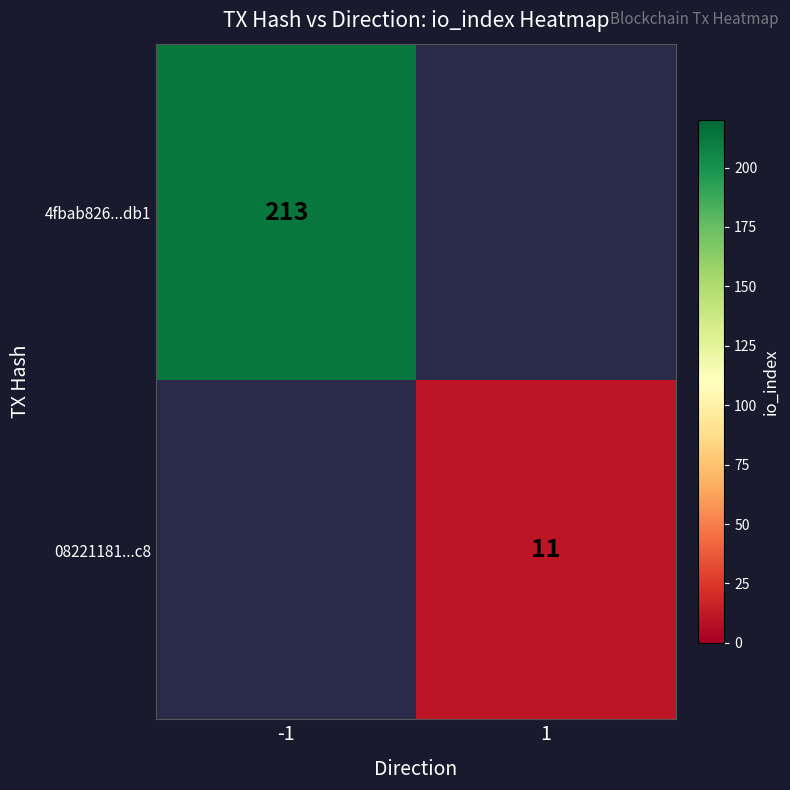

Is it true that 08221181...c8 equals 11 at 1?

True